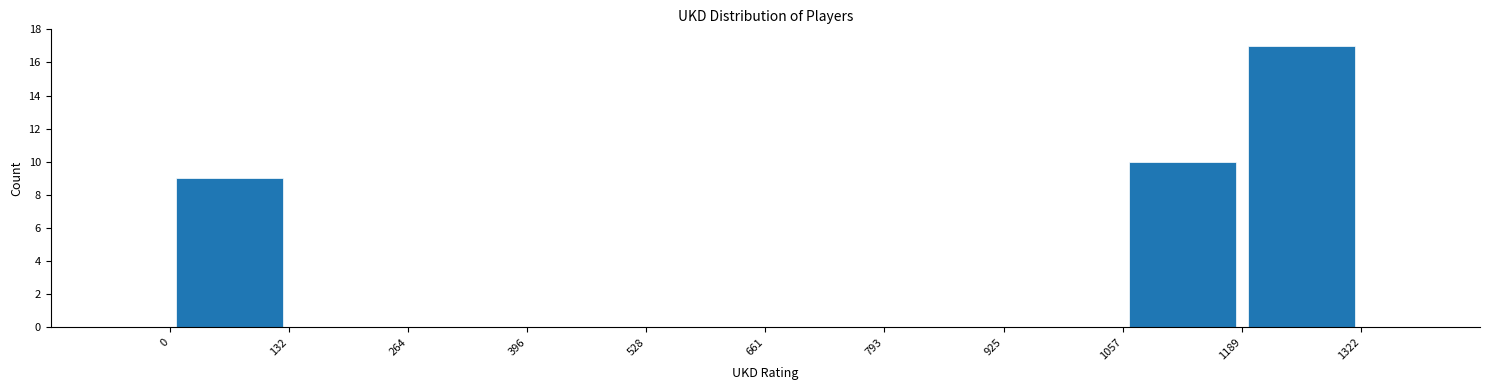

Over which range of the x-axis is the bar tallest?

1189 to 1322